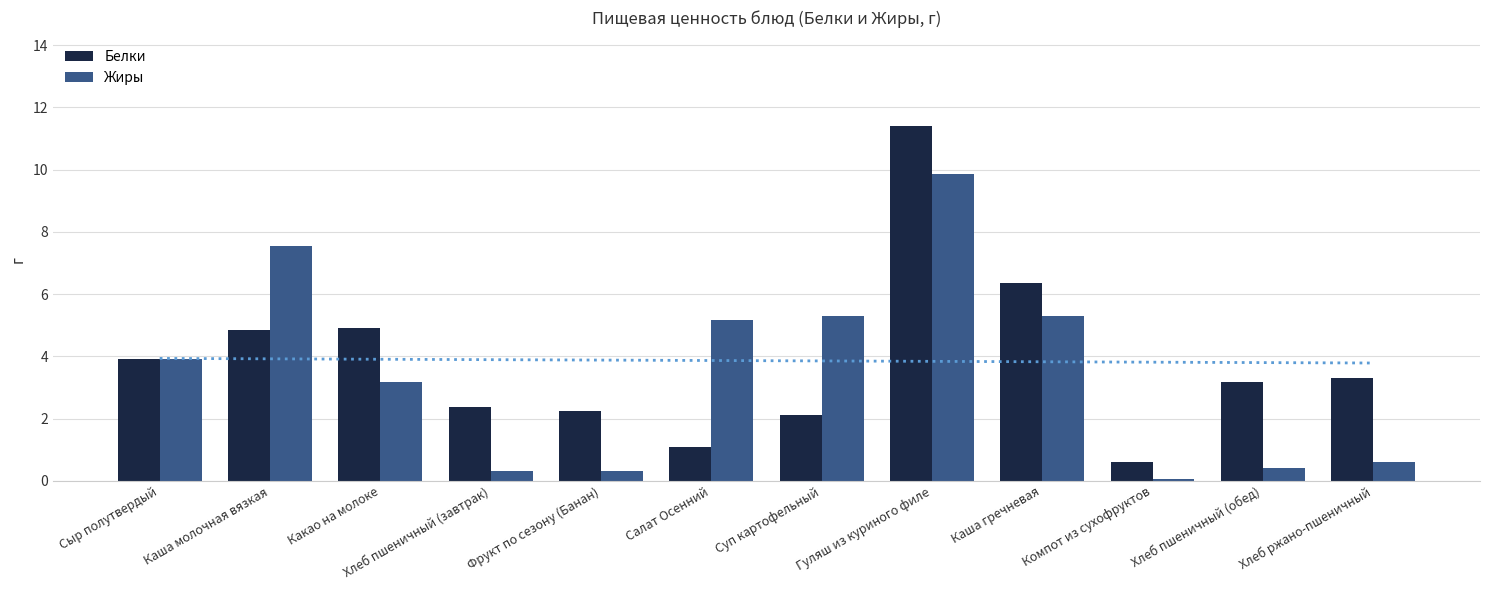

At which label is Жиры closest to 4?

Сыр полутвердый